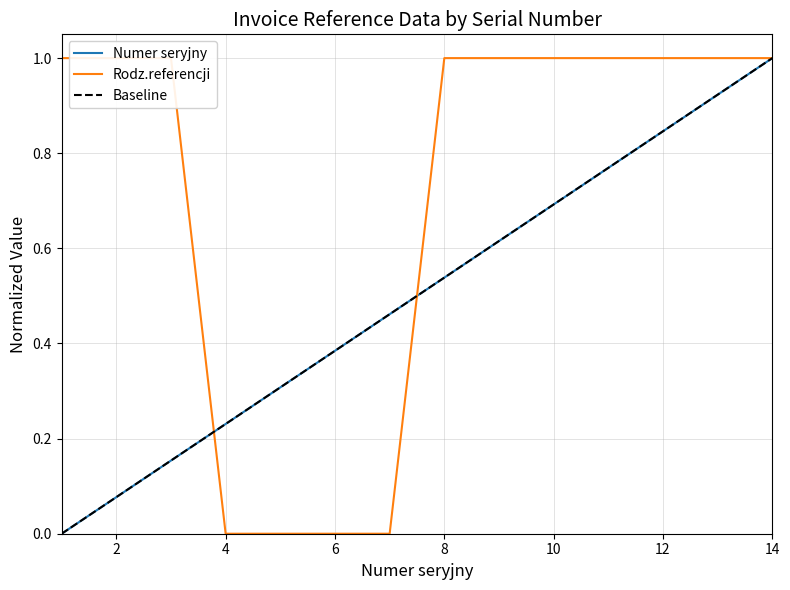

True or false: Rodz.referencji has a value of 0.4 at 7.

False